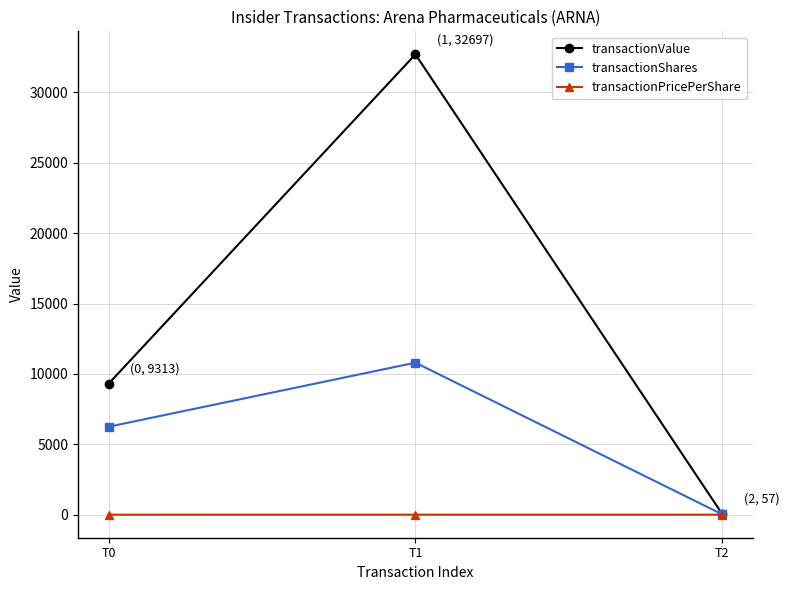

Is this an area chart (filled region under the line)?

No